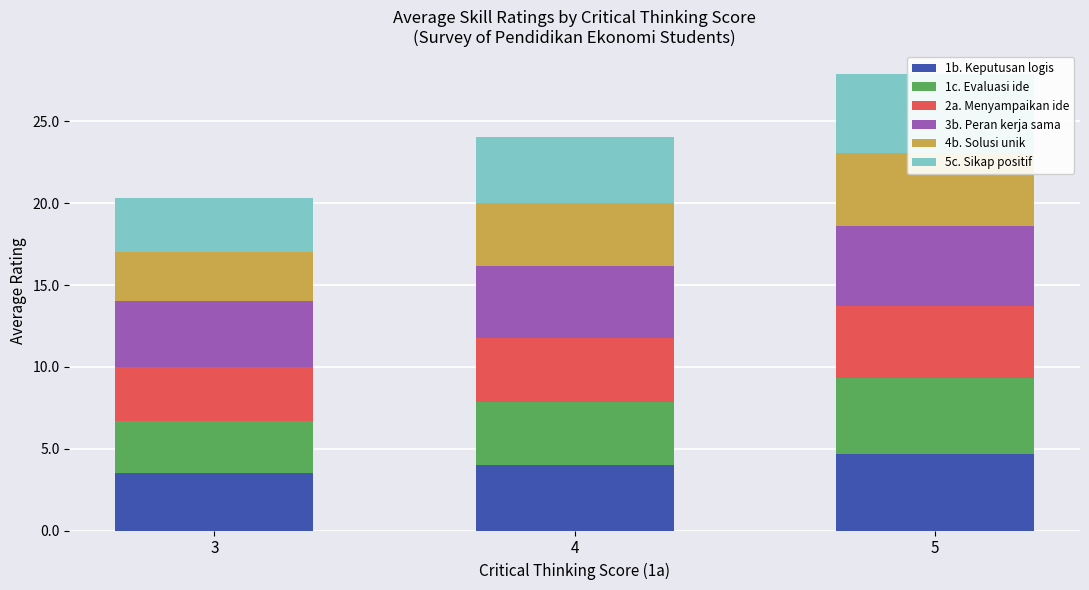

Which category has the lowest value across all series?

3